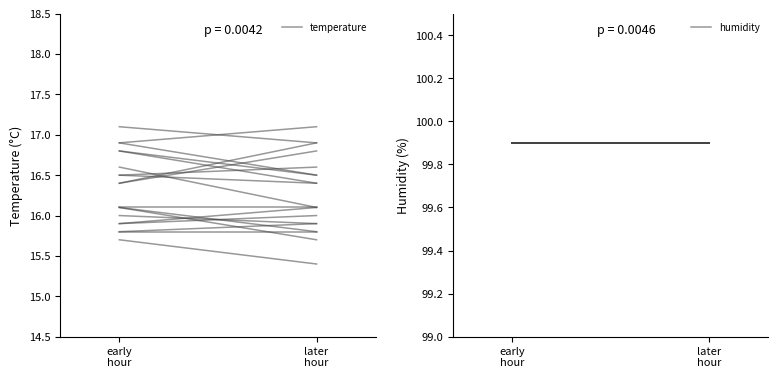

The value of humidity at early
hour is 99.9. True or false?

True